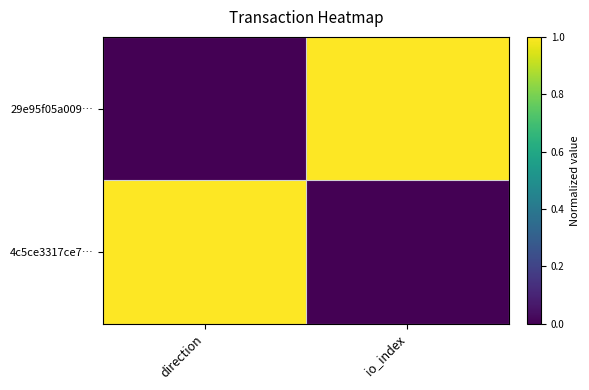

Reading left to right, what are all the values shown in this chart?

29e95f05a009…: direction=0	io_index=1
4c5ce3317ce7…: direction=1	io_index=0